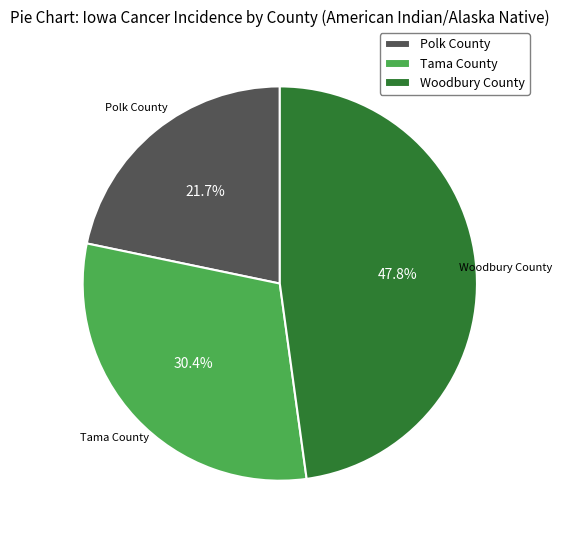

Is there any slice that represents more than half of the pie?

No